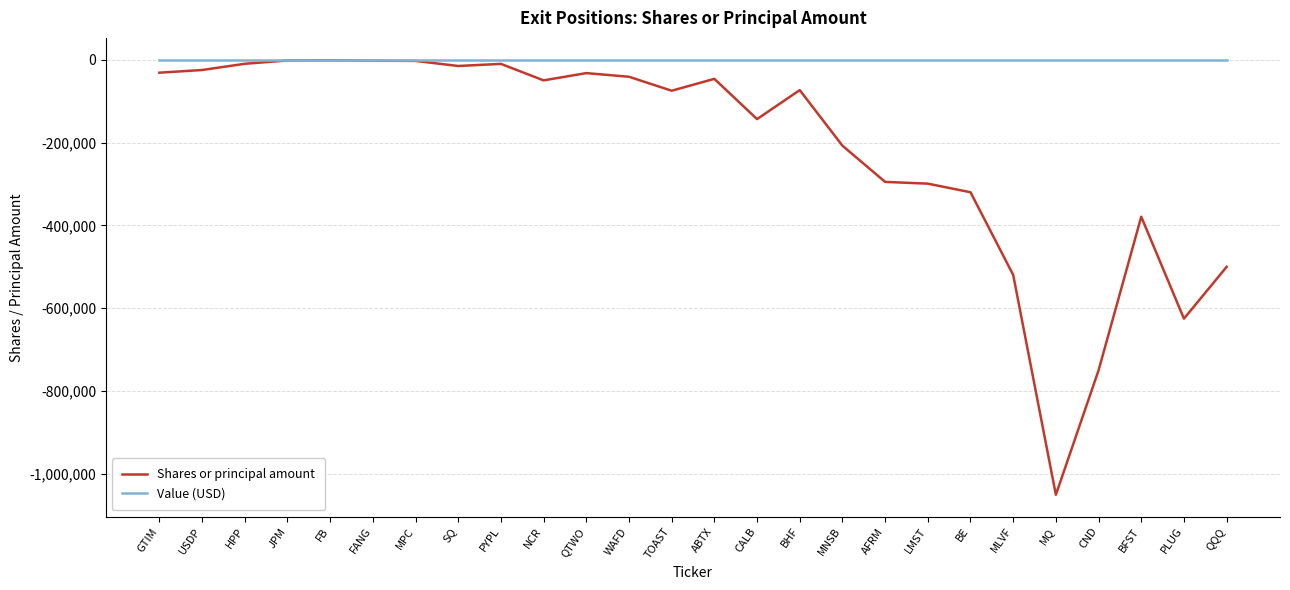

What is the total value across all series at QQQ?

-500000